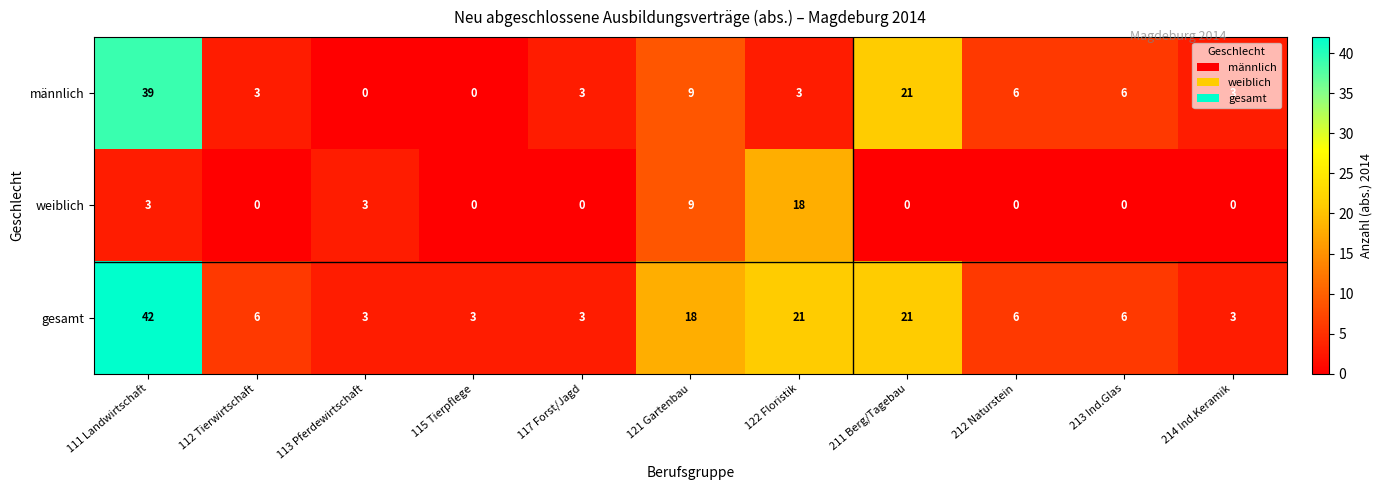

At which category does the chart reach its peak across all series?

111 Landwirtschaft